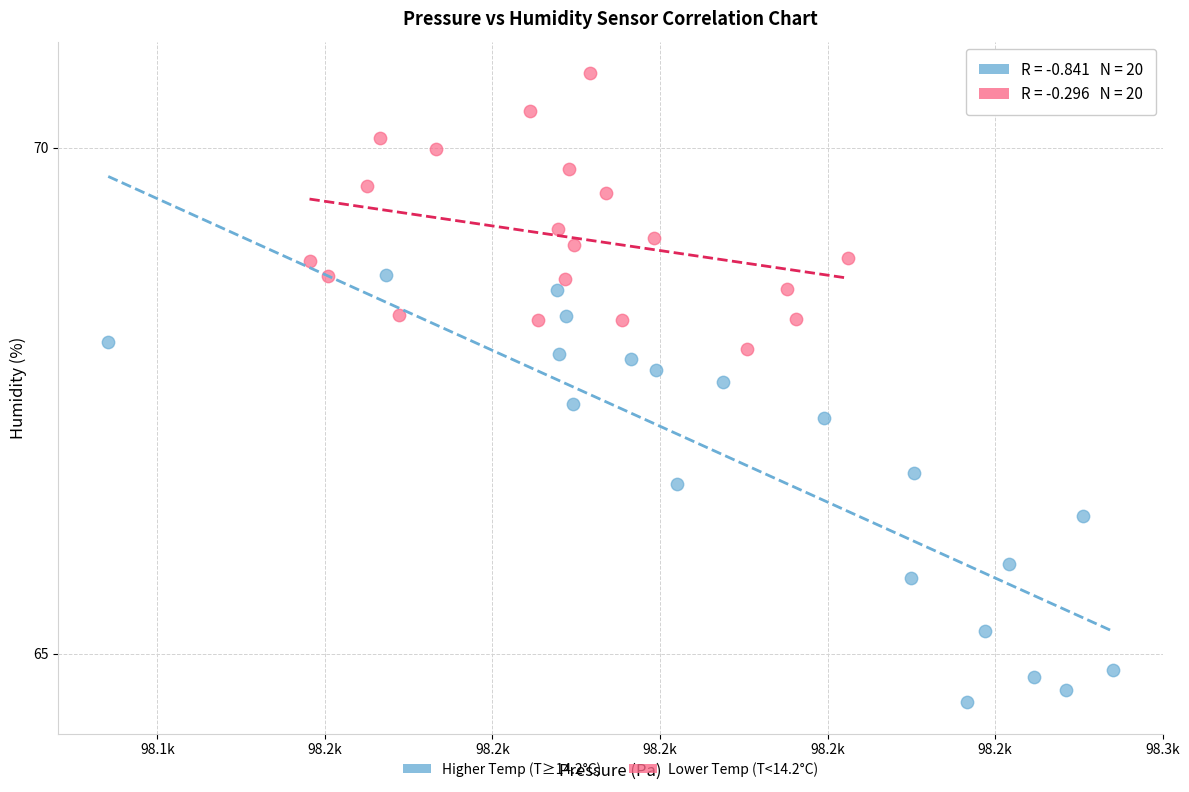

Which series reaches the maximum Y coordinate?

Lower Temp (T<14.2°C)